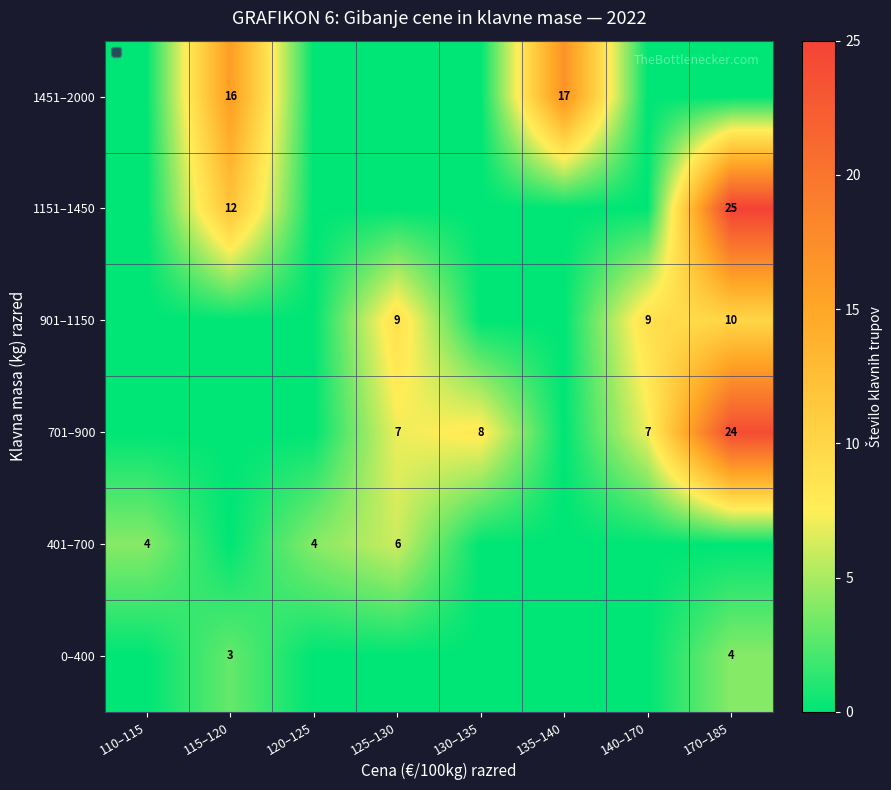

True or false: 901–1150 has a value of 5 at 125–130.

False